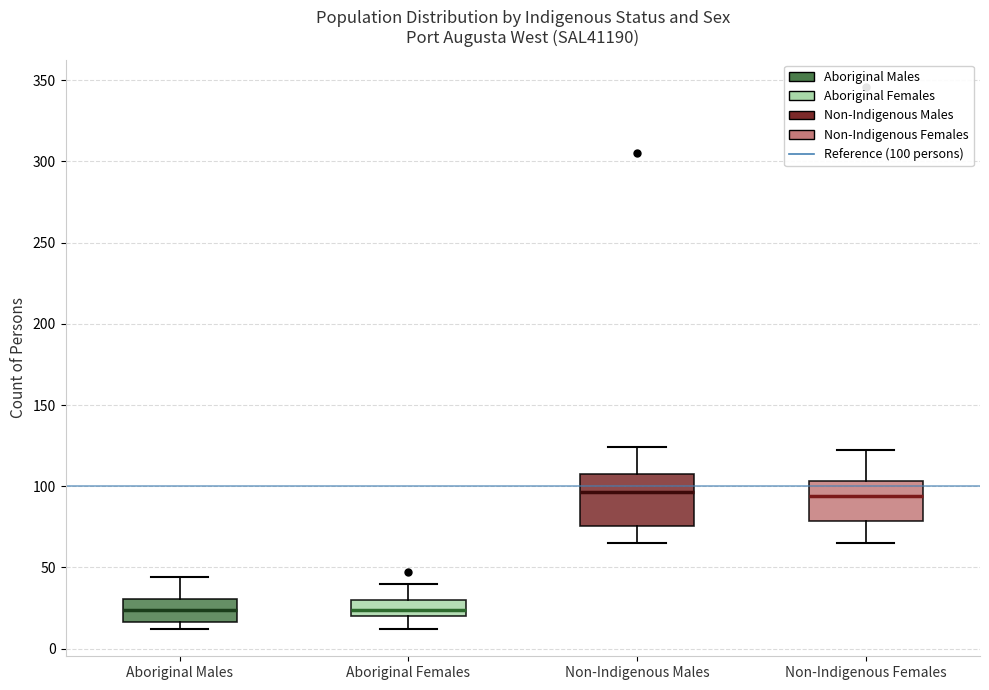

Reading left to right, read every box against the y-axis: the position of its median line, the range the box covers, and the ends of its whiskers. The values are not printed on the chart, so give them approximately, as read against the axis.

Aboriginal Males: median 25, box 15 to 30, whiskers 10 to 45
Aboriginal Females: median 25, box 20 to 30, whiskers 10 to 40
Non-Indigenous Males: median 95, box 75 to 110, whiskers 65 to 125
Non-Indigenous Females: median 95, box 80 to 105, whiskers 65 to 120